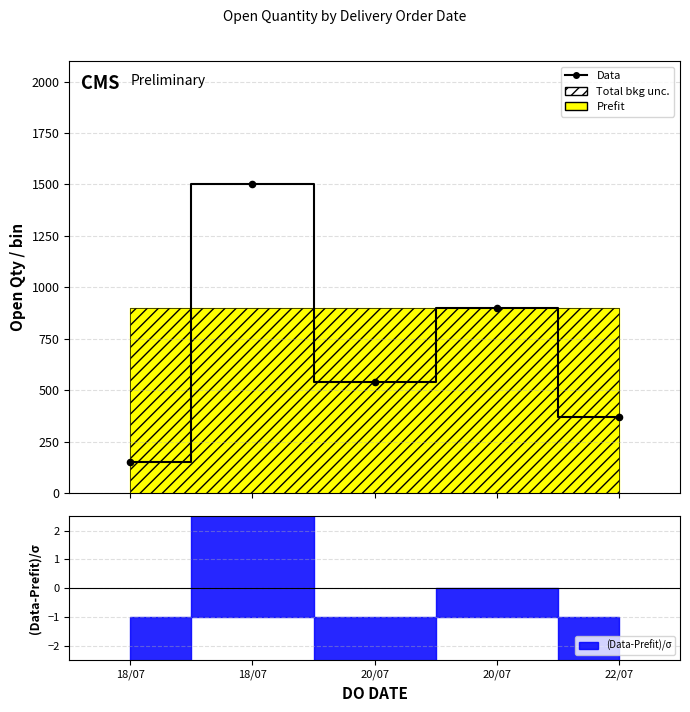

What is the change in value from 18/07 to 20/07?

-600